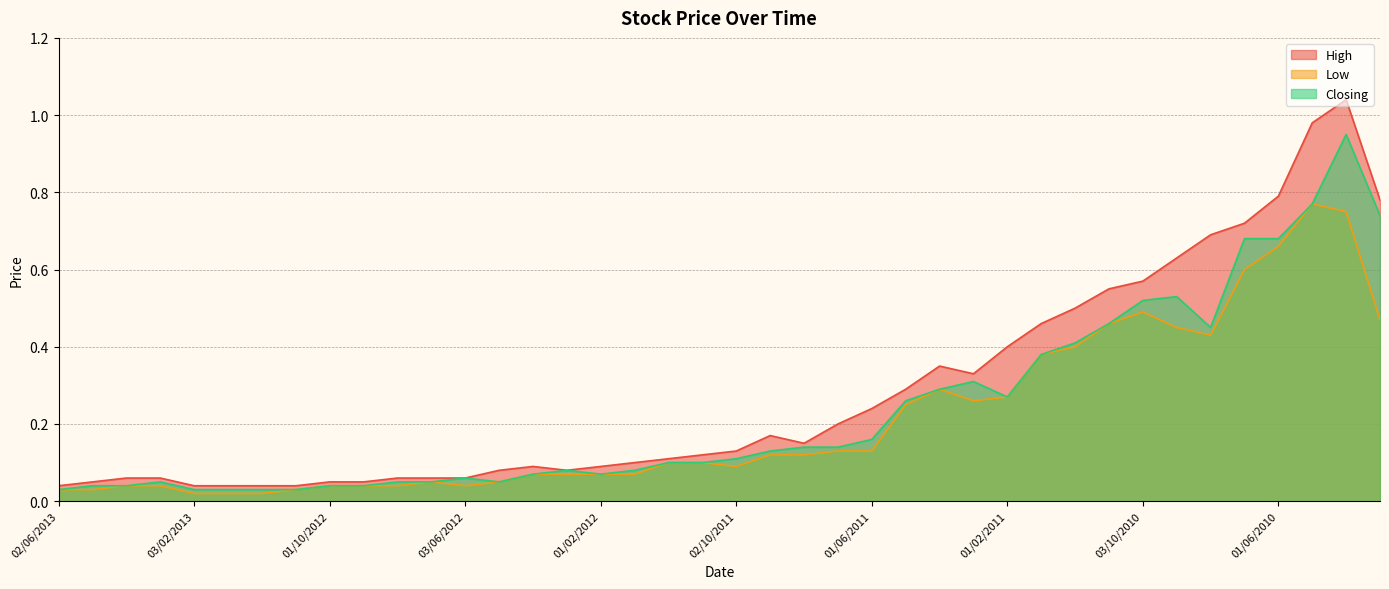

Is it true that Low equals 0.6 at 01/07/2010?

True